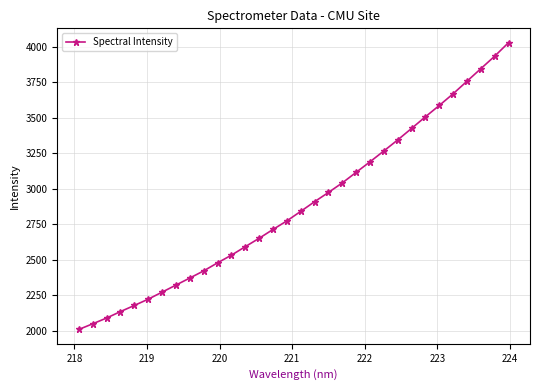

What is the minimum value shown in the chart?

2007.8